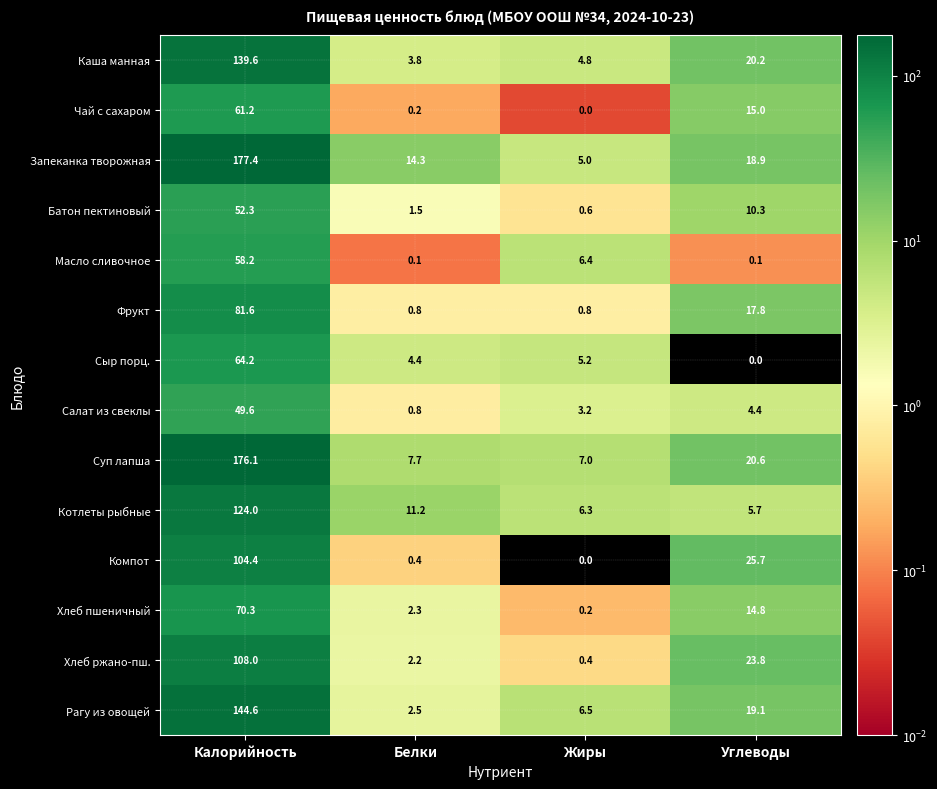

What is the difference between the highest and lowest values at Углеводы?

25.7